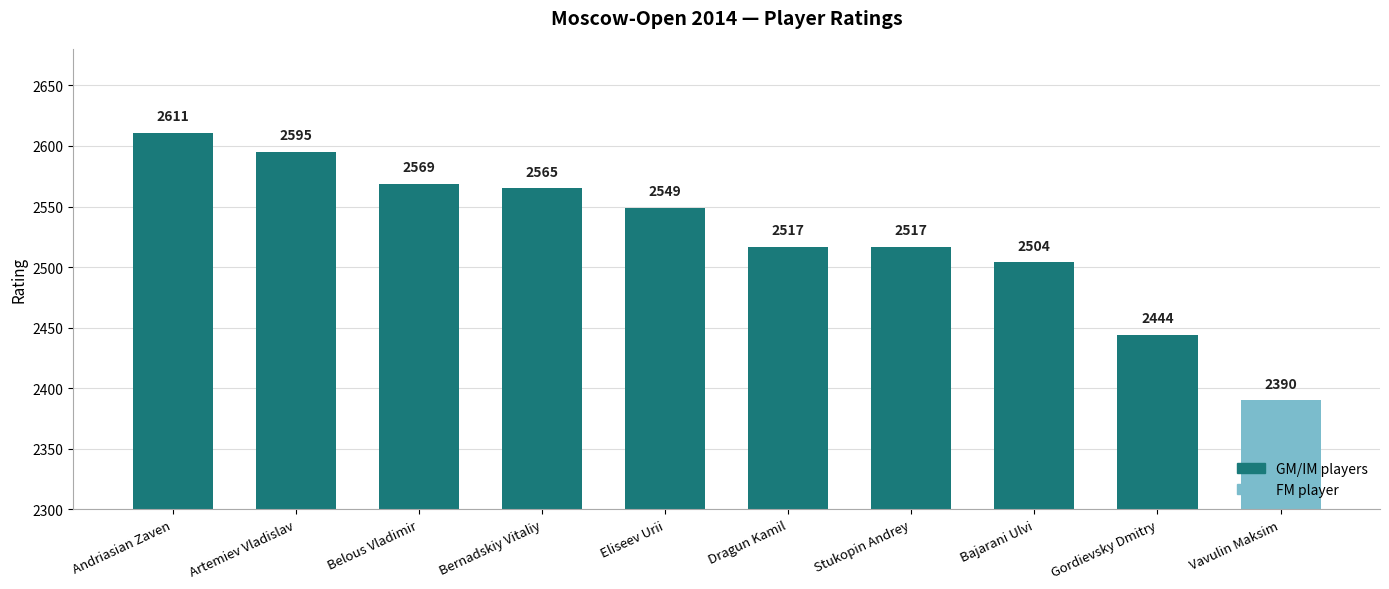

What is the minimum value shown in the chart?

2390